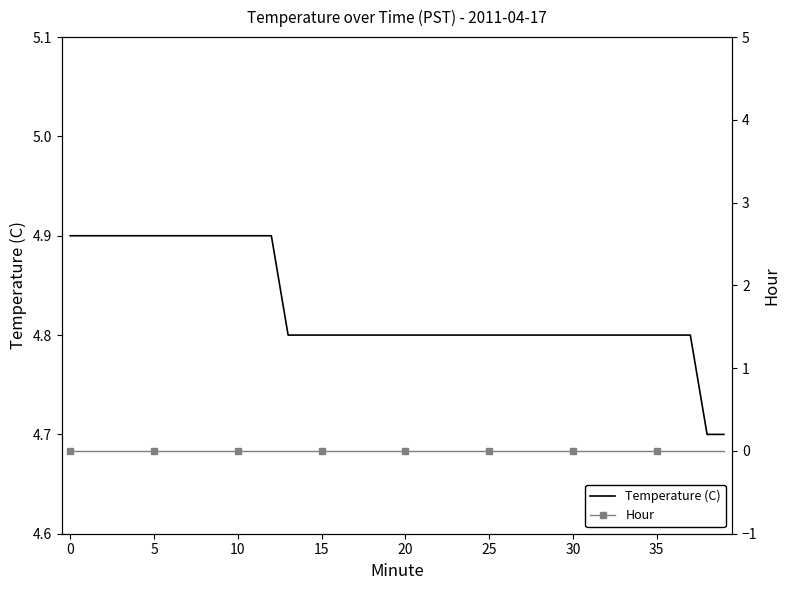

The value of Hour at 16 is 0.0. True or false?

True